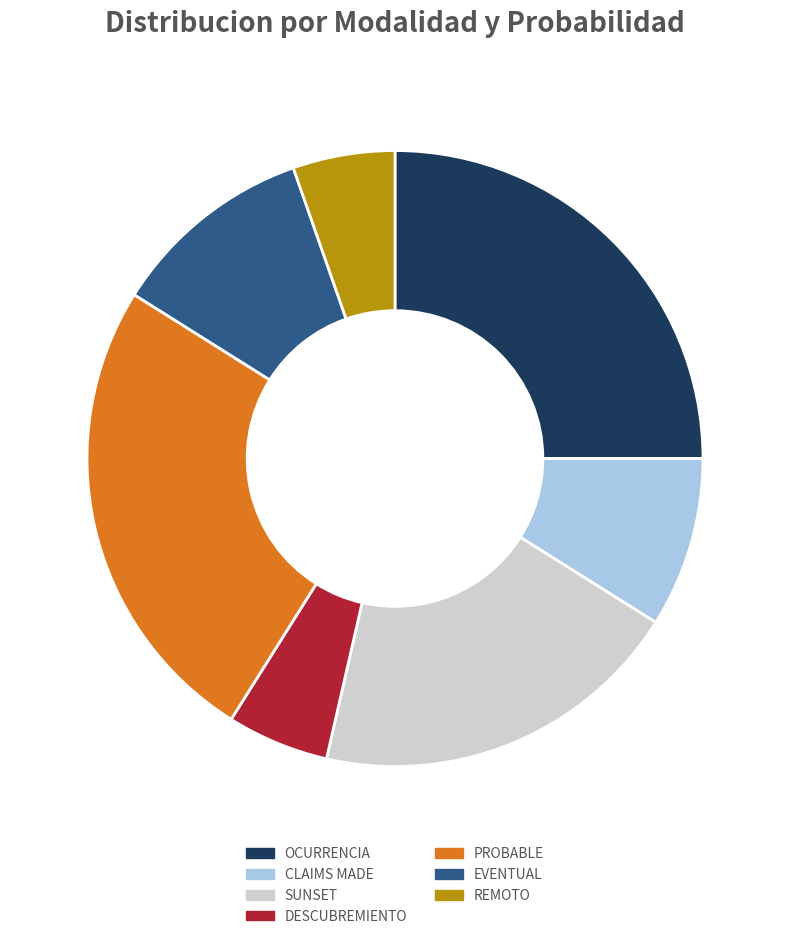

True or false: OCURRENCIA accounts for 25% of the total.

True